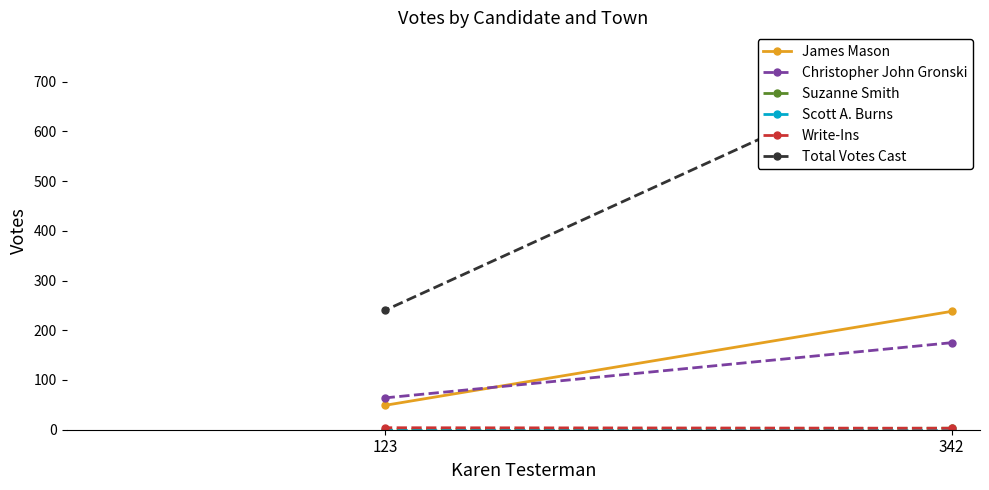

What is the maximum value for Write-Ins?

4